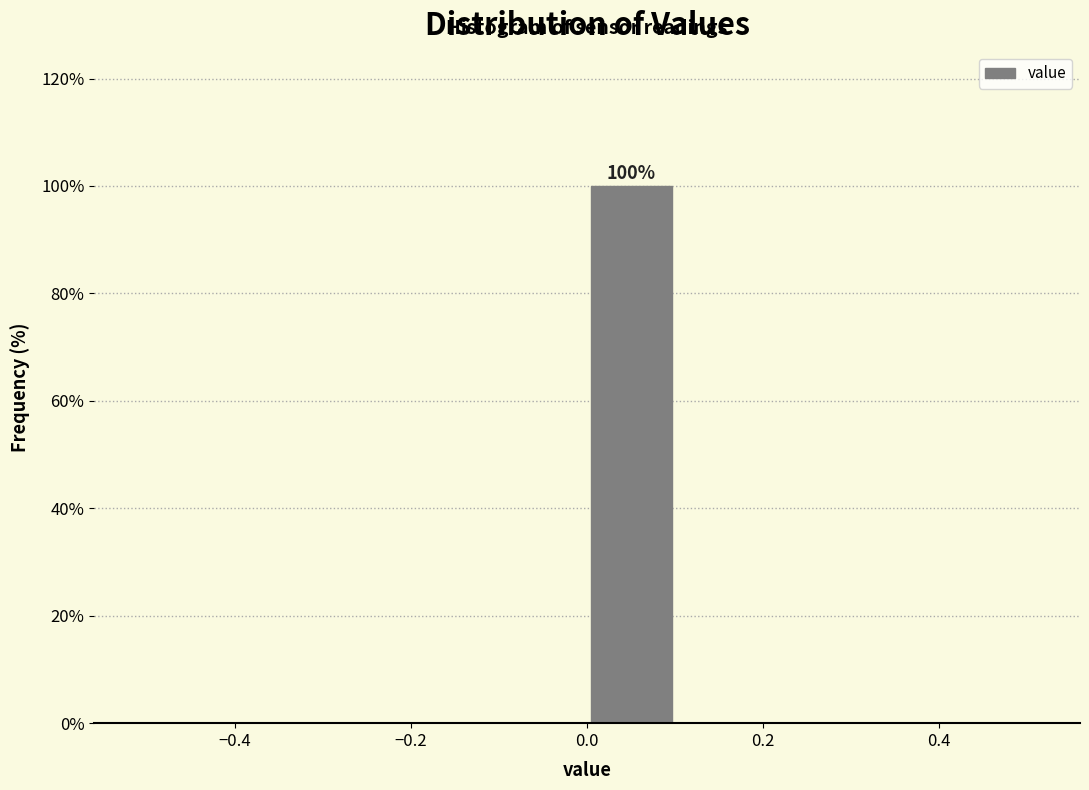

Which range on the x-axis has the tallest bar?

0.0 to 0.1